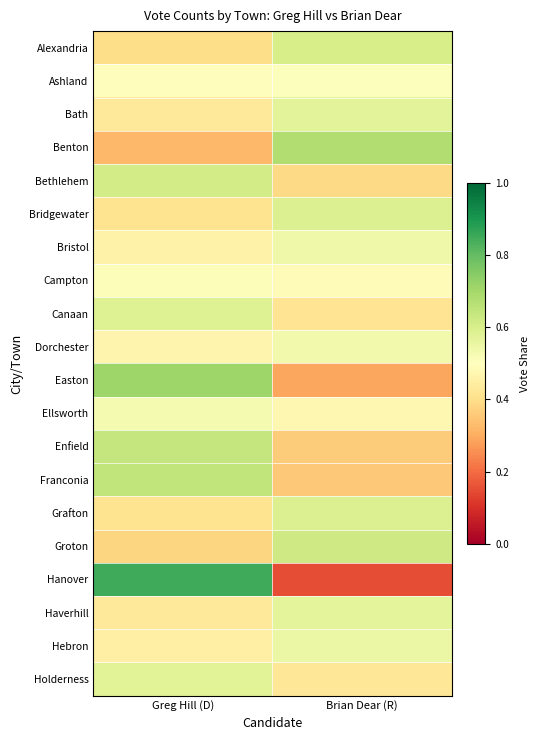

Reading right to left, transcribe all the data shown in this chart.

Alexandria: Brian Dear (R)=0.6	Greg Hill (D)=0.4
Ashland: Brian Dear (R)=0.5	Greg Hill (D)=0.5
Bath: Brian Dear (R)=0.6	Greg Hill (D)=0.4
Benton: Brian Dear (R)=0.7	Greg Hill (D)=0.3
Bethlehem: Brian Dear (R)=0.4	Greg Hill (D)=0.6
Bridgewater: Brian Dear (R)=0.6	Greg Hill (D)=0.4
Bristol: Brian Dear (R)=0.5	Greg Hill (D)=0.5
Campton: Brian Dear (R)=0.5	Greg Hill (D)=0.5
Canaan: Brian Dear (R)=0.4	Greg Hill (D)=0.6
Dorchester: Brian Dear (R)=0.5	Greg Hill (D)=0.5
Easton: Brian Dear (R)=0.3	Greg Hill (D)=0.7
Ellsworth: Brian Dear (R)=0.5	Greg Hill (D)=0.5
Enfield: Brian Dear (R)=0.4	Greg Hill (D)=0.6
Franconia: Brian Dear (R)=0.4	Greg Hill (D)=0.6
Grafton: Brian Dear (R)=0.6	Greg Hill (D)=0.4
Groton: Brian Dear (R)=0.6	Greg Hill (D)=0.4
Hanover: Brian Dear (R)=0.1	Greg Hill (D)=0.9
Haverhill: Brian Dear (R)=0.6	Greg Hill (D)=0.4
Hebron: Brian Dear (R)=0.6	Greg Hill (D)=0.4
Holderness: Brian Dear (R)=0.4	Greg Hill (D)=0.6